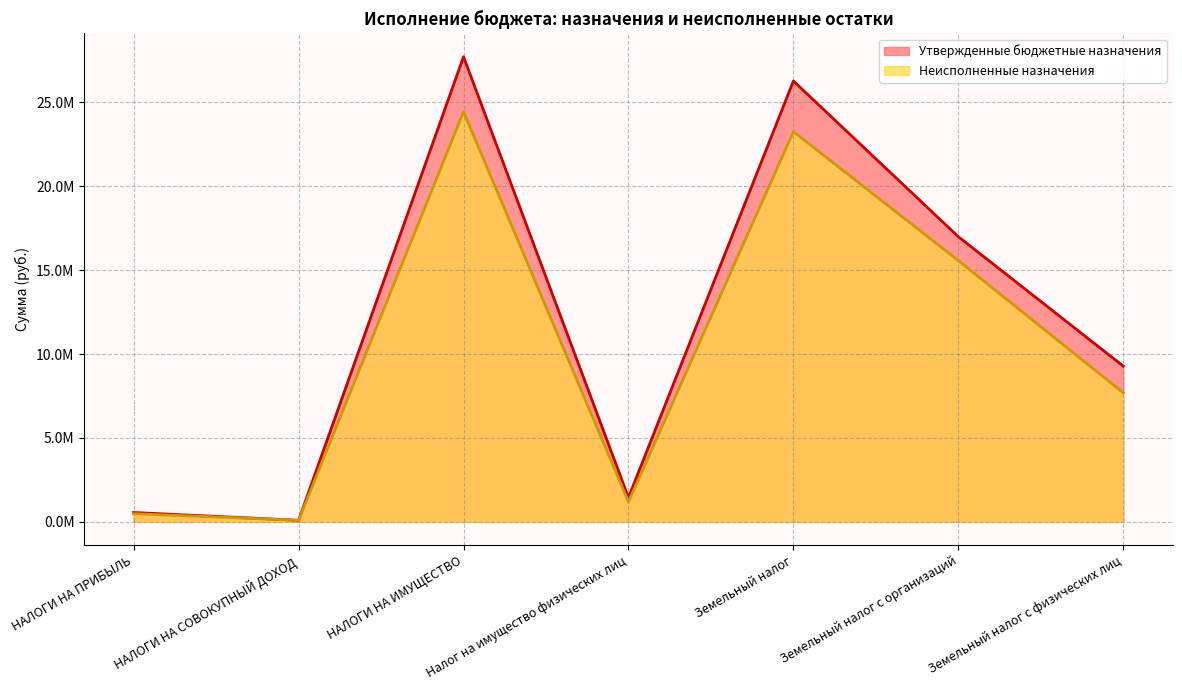

What are all the series names shown in the legend?

Утвержденные бюджетные назначения, Неисполненные назначения